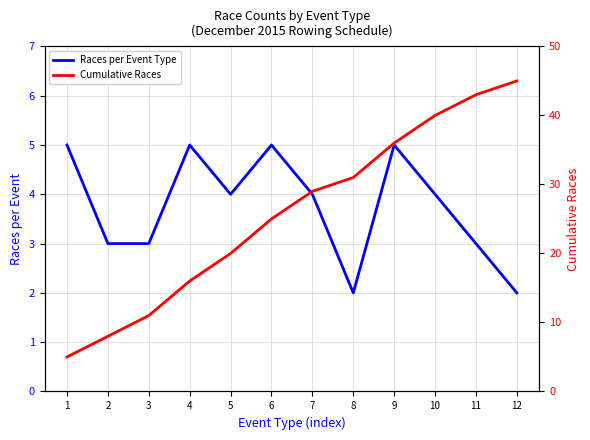

True or false: Cumulative Races has more than 1 interior local peaks.

False